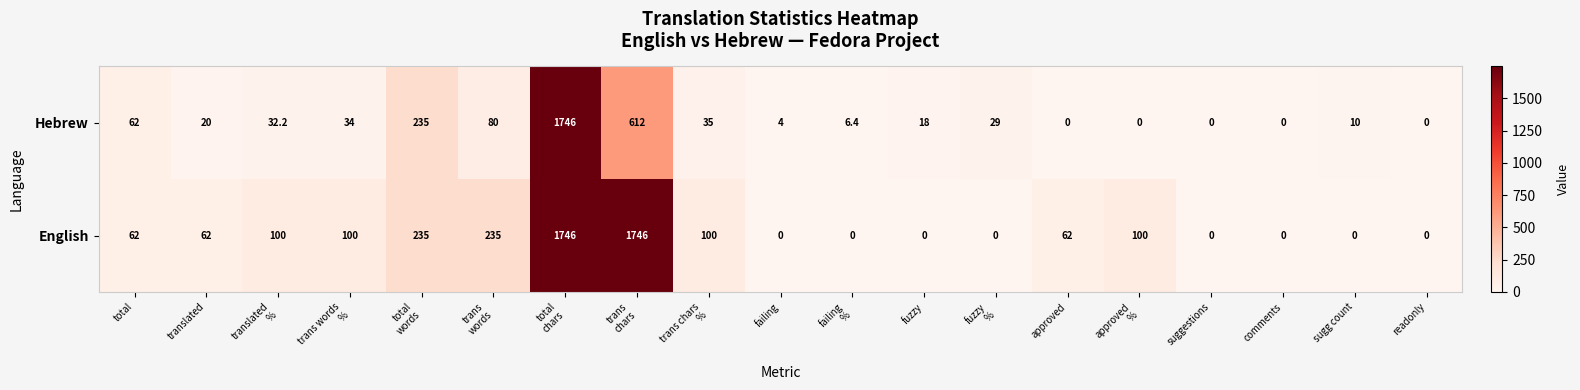

At translated, list the series in order from smallest to largest.

Hebrew, English